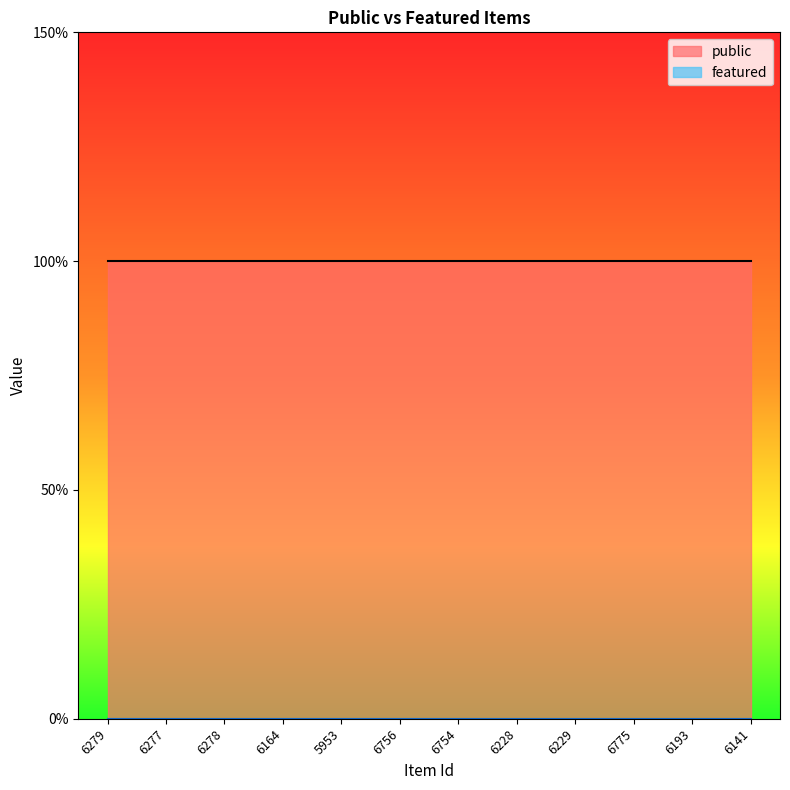

Which category has the highest value in the featured series?

6279